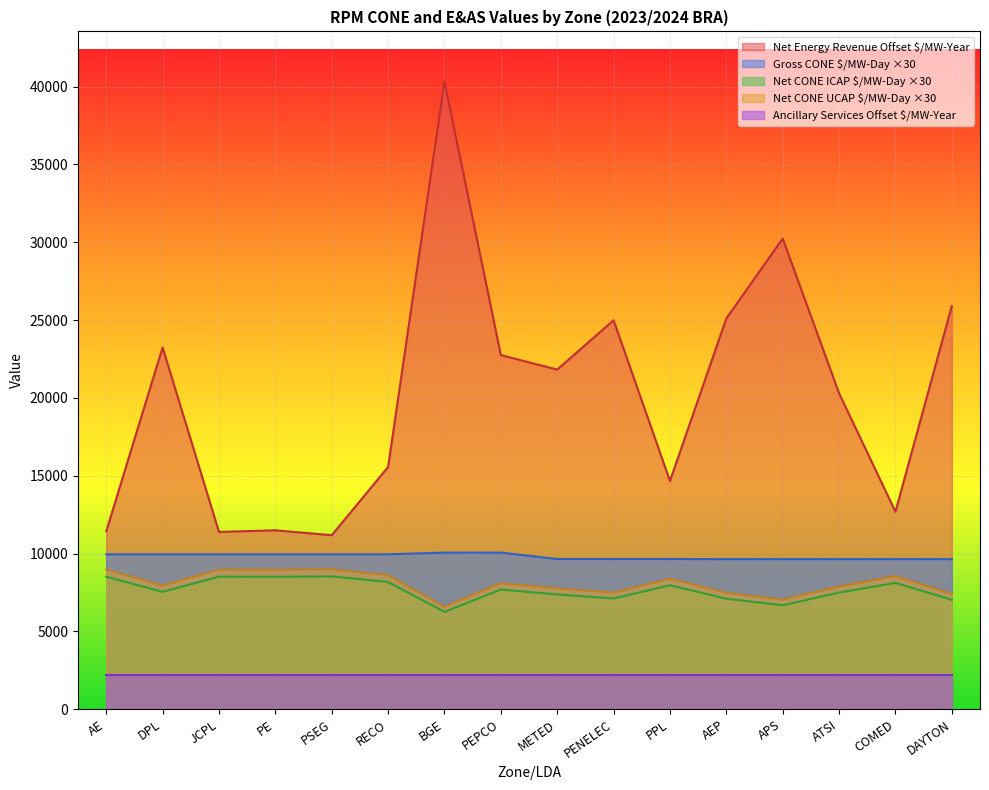

At which category is the sum across all series the highest?

BGE